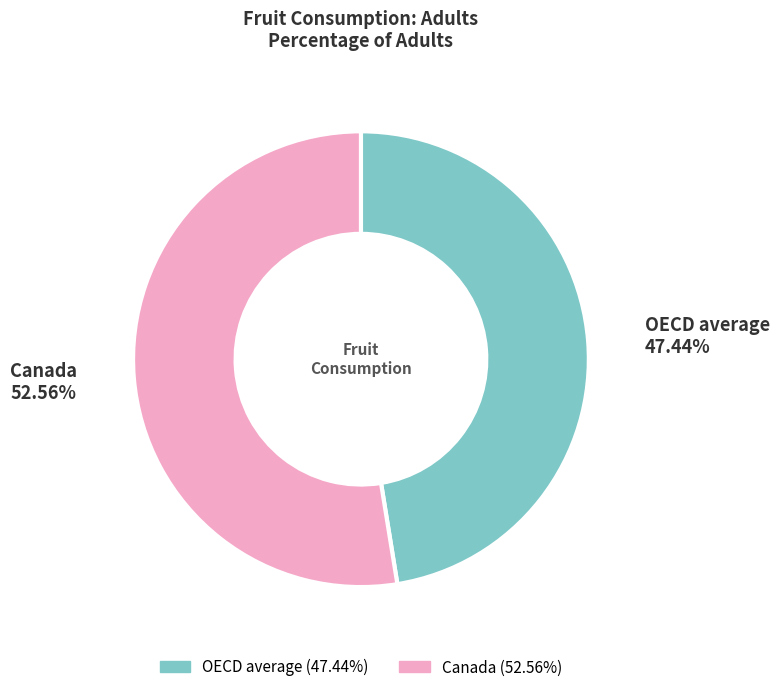

Between Canada and OECD average, which is larger?

Canada